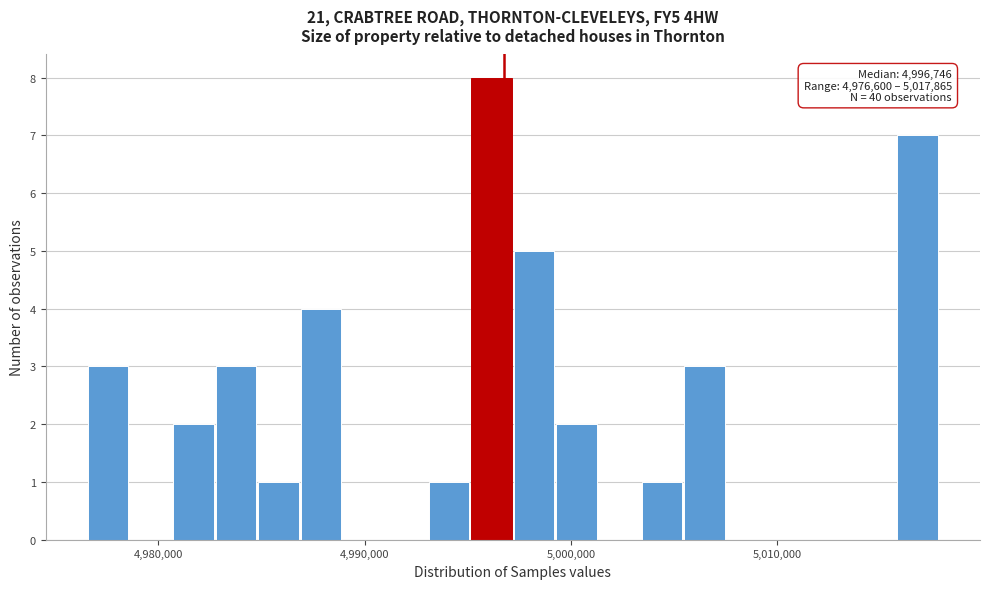

Read against the x-axis, roughly where is the centre of the tallest bar?

4996000